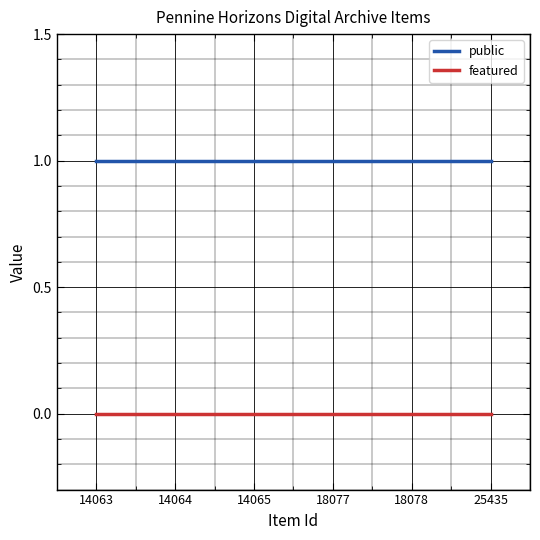

True or false: public and featured intersect in this chart.

False